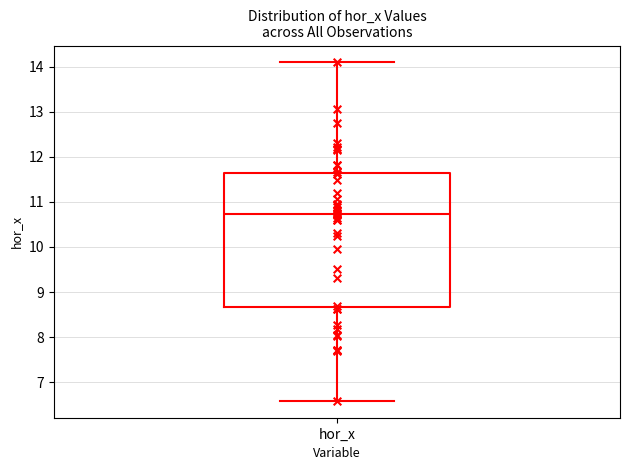

Read this box plot against the y-axis: the position of the median line, the range covered by the box, and the ends of both whiskers. The values are not printed on the chart, so give them approximately, as read against the axis.

median 10.7, box 8.7 to 11.6, whiskers 6.6 to 14.1